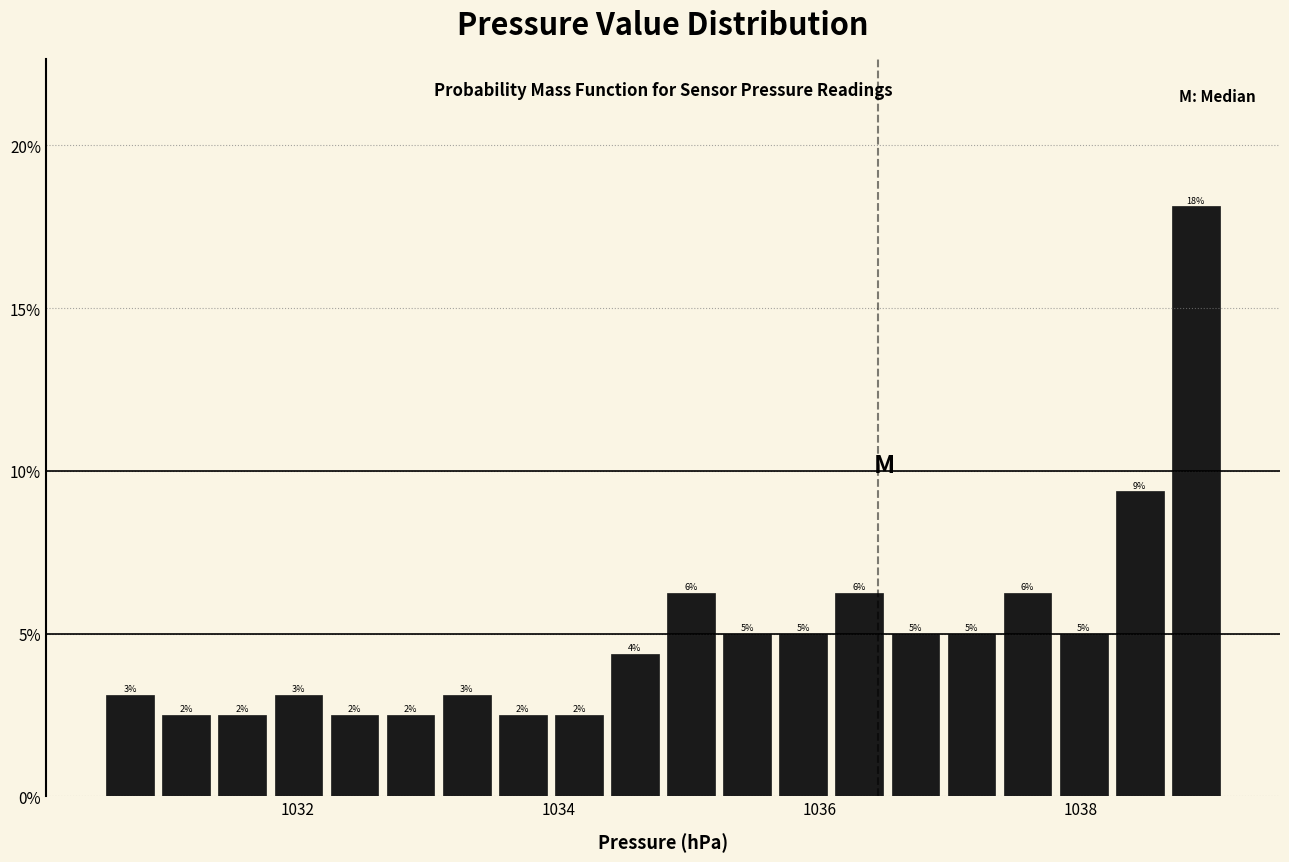

Around what value on the x-axis is the tallest bar? Give the approximate position of its centre, as read against the axis.

1038.8